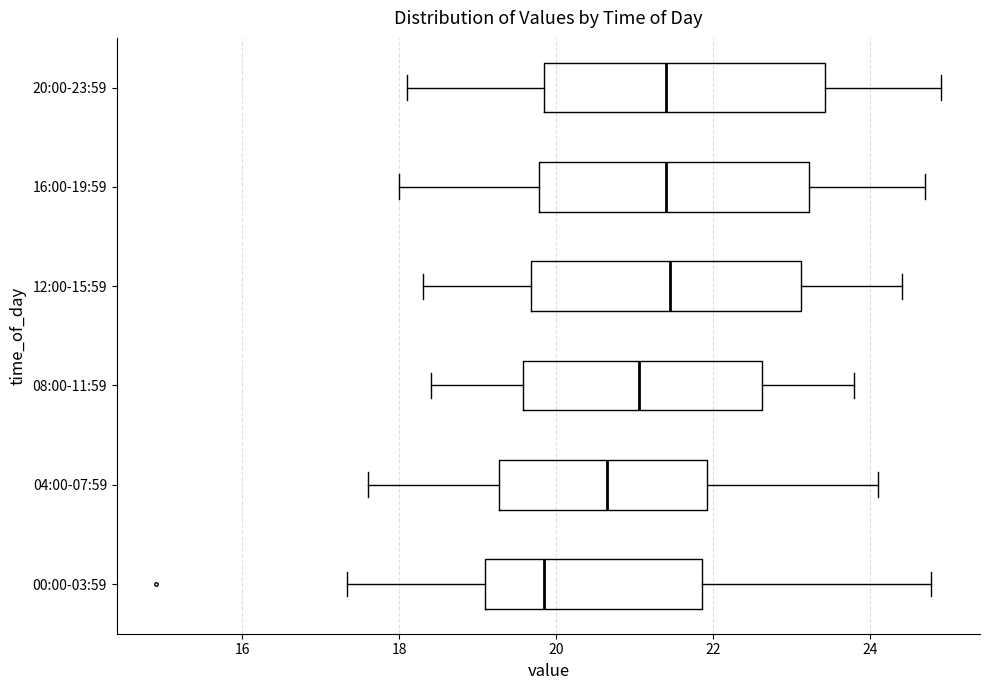

Reading bottom to top, read every box against the x-axis: the position of its median line, the range the box covers, and the ends of its whiskers. The values are not printed on the chart, so give them approximately, as read against the axis.

00:00-03:59: median 19.8, box 19.0 to 21.8, whiskers 17.4 to 24.8
04:00-07:59: median 20.6, box 19.2 to 22.0, whiskers 17.6 to 24.2
08:00-11:59: median 21.0, box 19.6 to 22.6, whiskers 18.4 to 23.8
12:00-15:59: median 21.4, box 19.6 to 23.2, whiskers 18.4 to 24.4
16:00-19:59: median 21.4, box 19.8 to 23.2, whiskers 18.0 to 24.8
20:00-23:59: median 21.4, box 19.8 to 23.4, whiskers 18.2 to 25.0